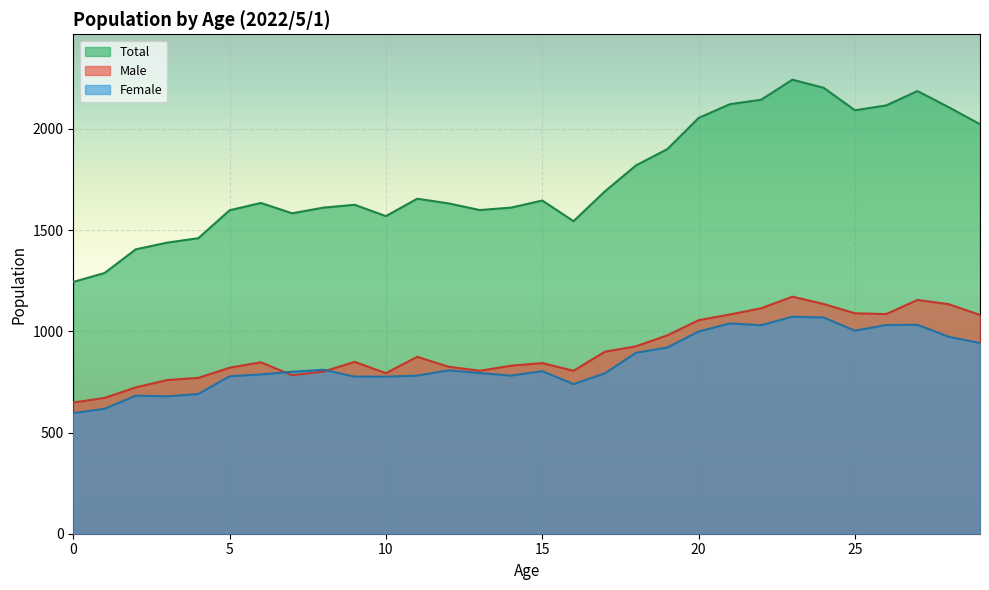

How many data points in Female are less than 803?

15